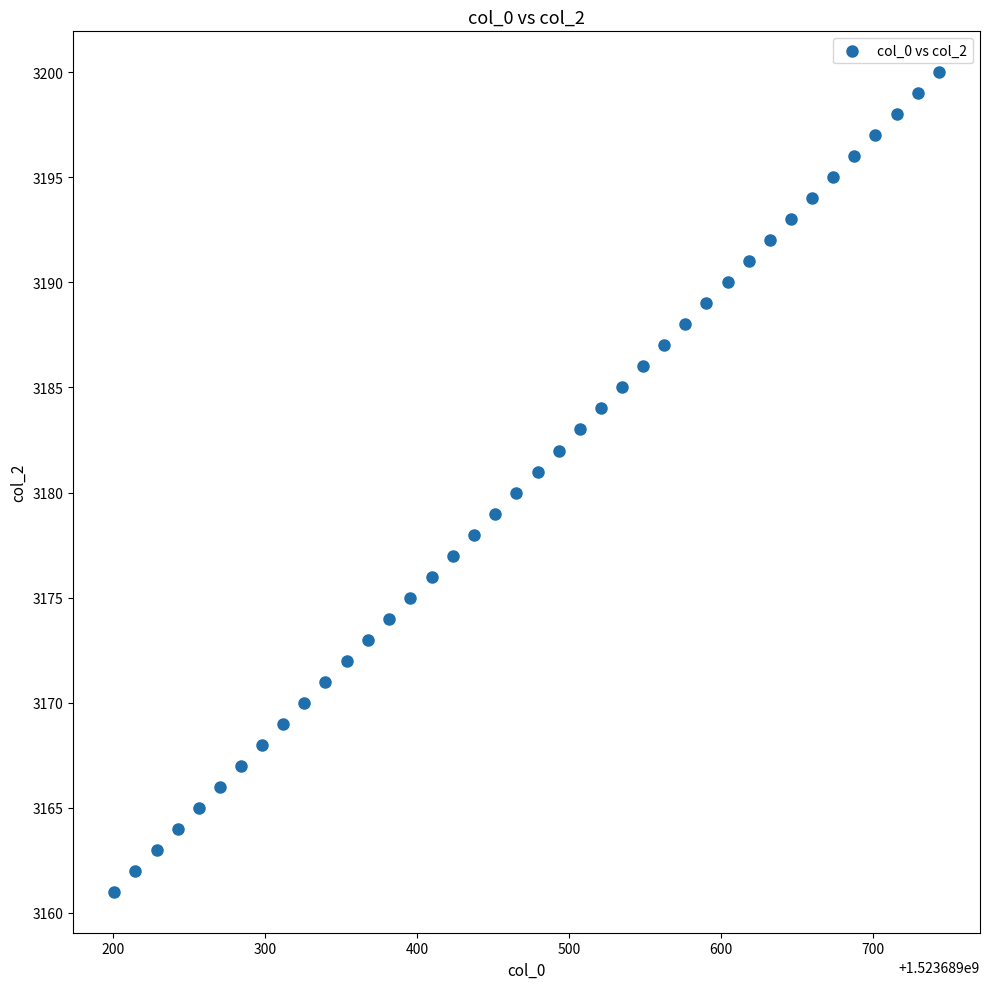

What is the range of Y values (max minus min)?

39